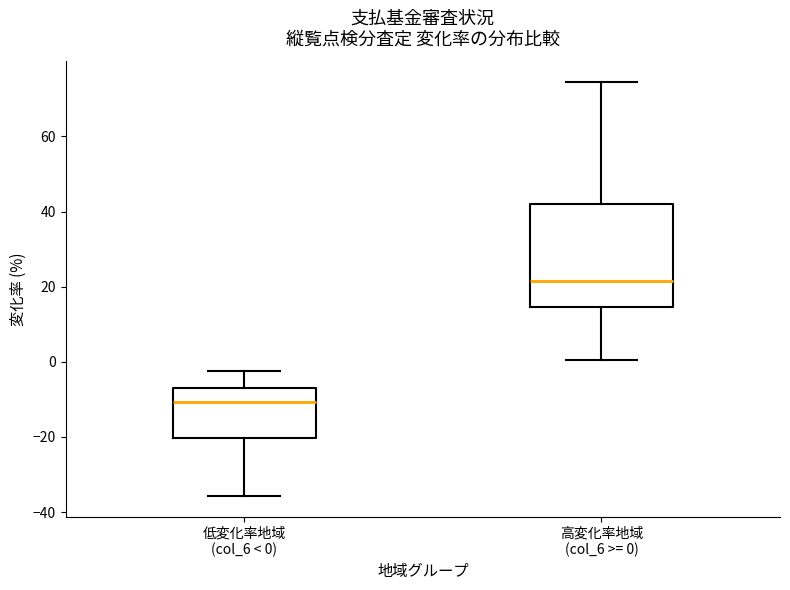

Reading left to right, read every box against the y-axis: the position of its median line, the range the box covers, and the ends of its whiskers. The values are not printed on the chart, so give them approximately, as read against the axis.

低変化率地域 (col_6 < 0): median -10, box -20 to -6, whiskers -36 to -2
高変化率地域 (col_6 >= 0): median 22, box 14 to 42, whiskers 0 to 74